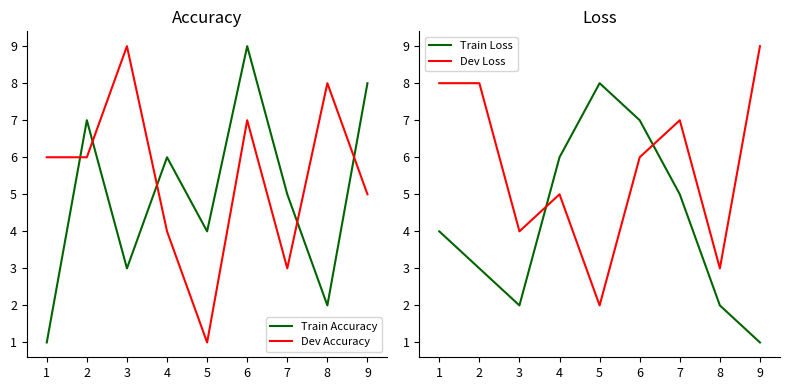

Which series has the largest range (max minus min)?

Train Accuracy